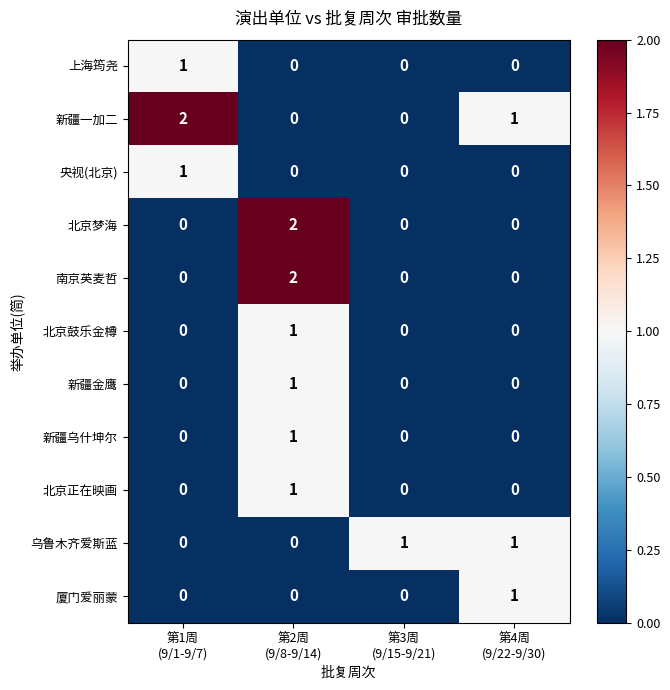

Count the 北京梦海 values in the range 0 to 2.

4